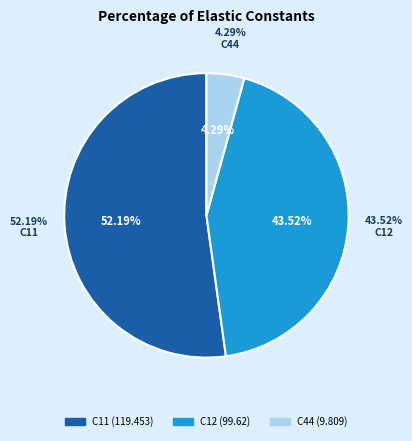

Which slice is the smallest?

C44